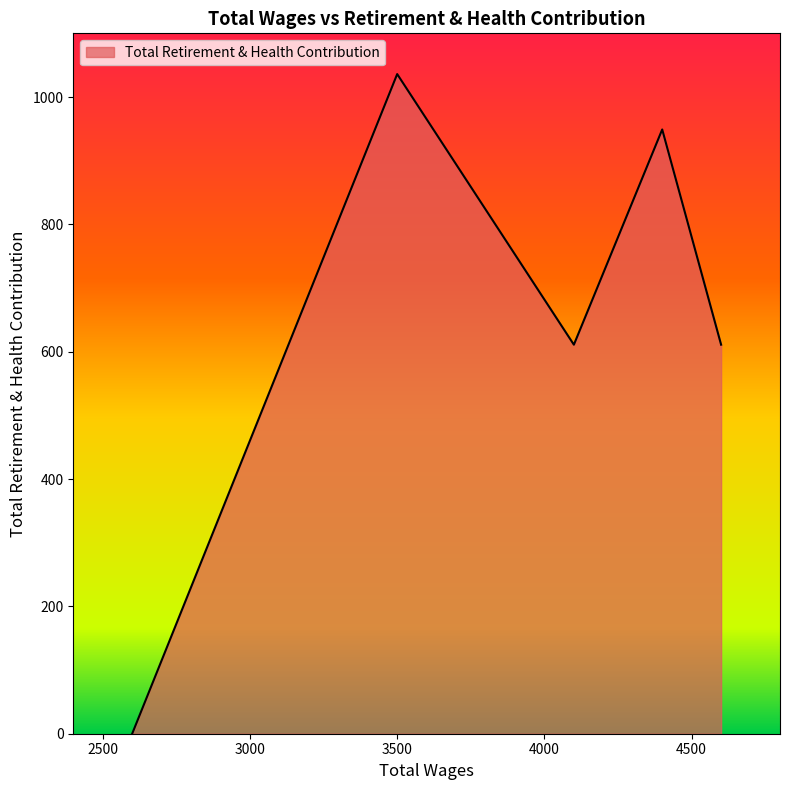

What is the greatest value displayed?

1036